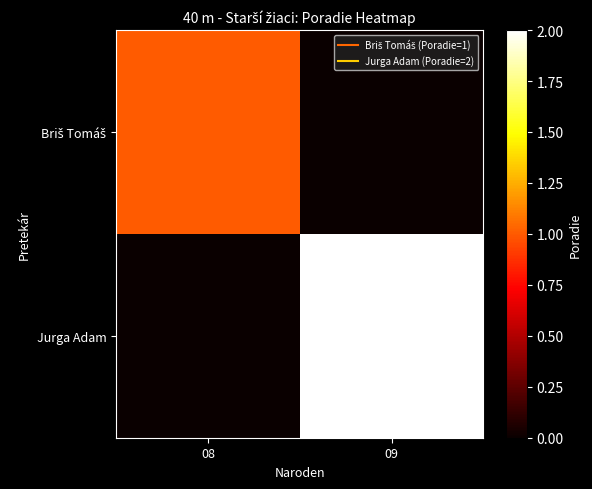

Which label corresponds to the largest value in the chart?

09